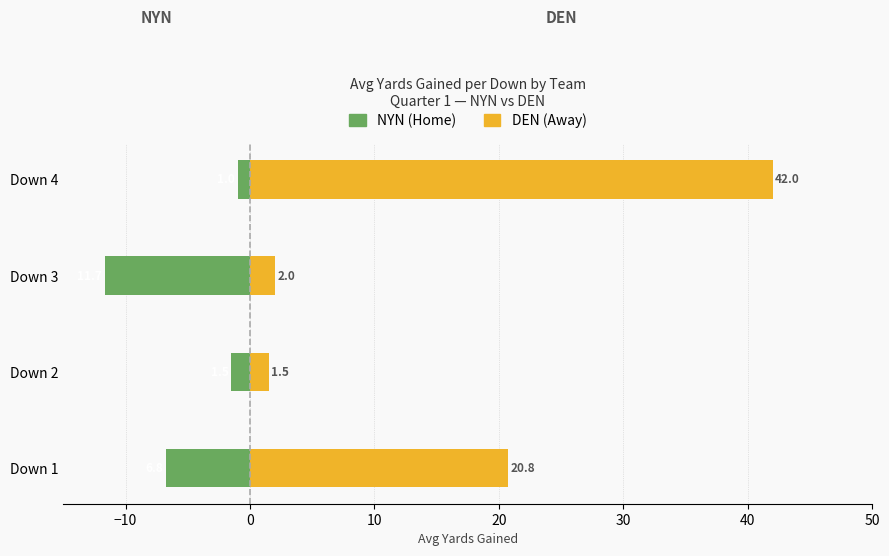

The NYN series shows -11.7 at Down 3. True or false?

True